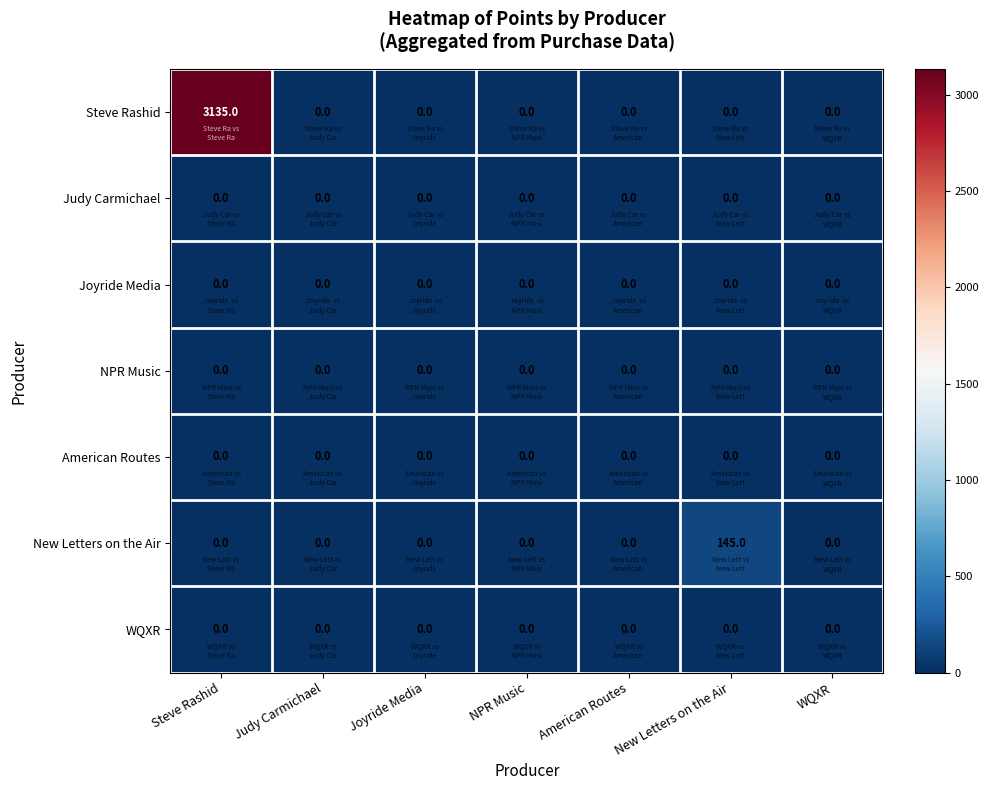

At how many categories does at least one series exceed 1453?

1